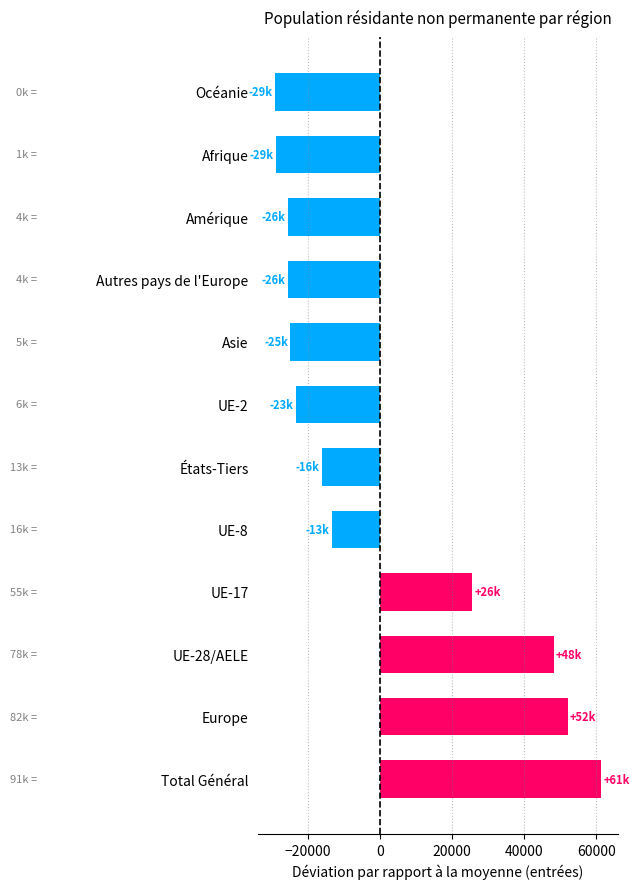

True or false: the data shows -33187.1 at Asie.

False